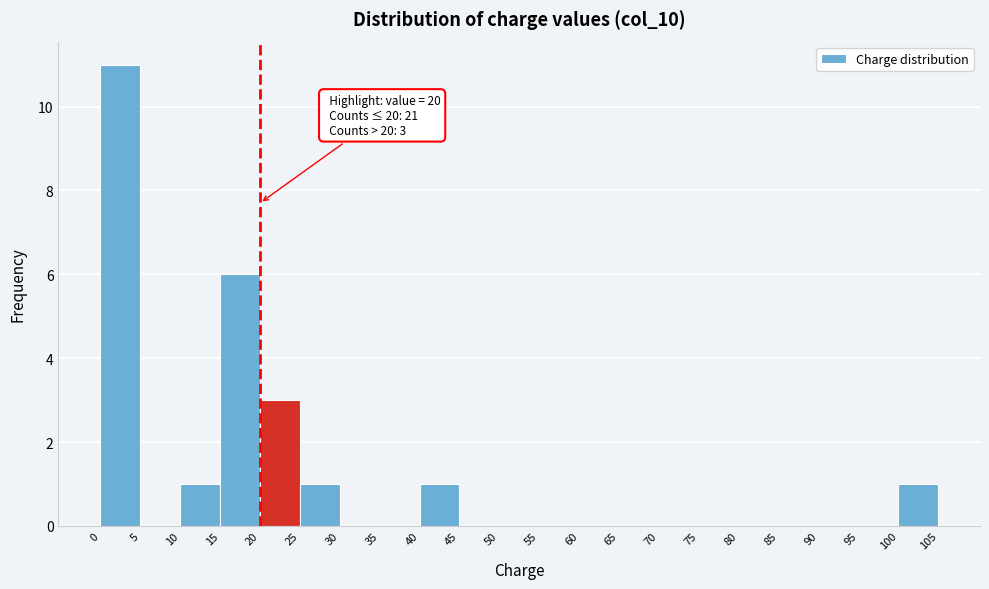

Over which range of the x-axis is the bar tallest?

0 to 5